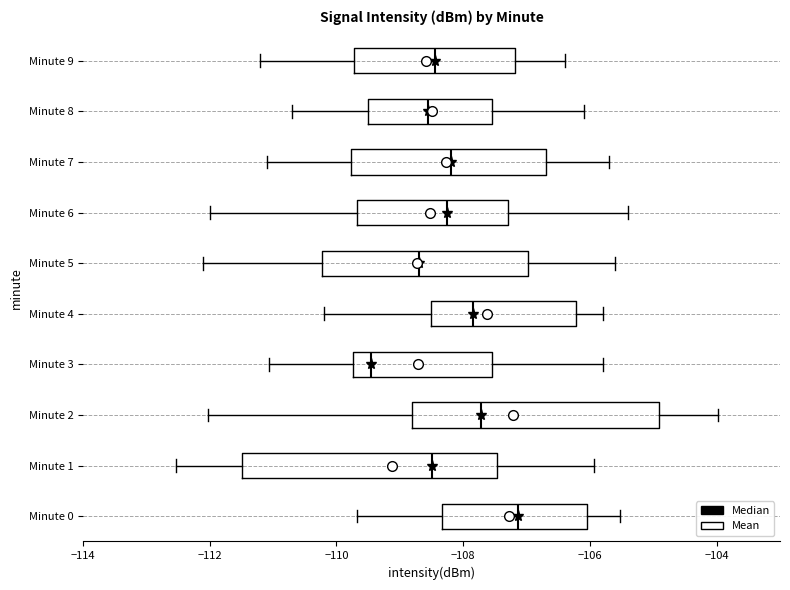

Which box has the furthest to the left median line?

Minute 3